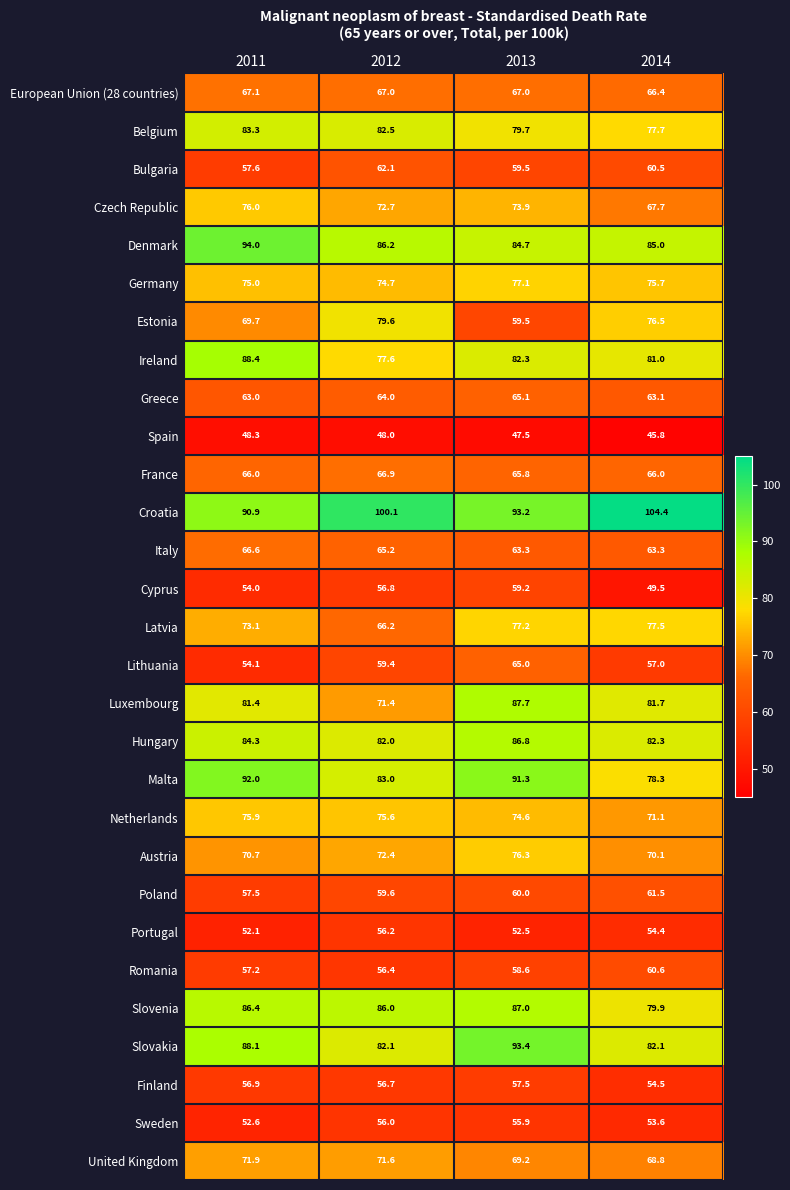

Read the Netherlands value at 2014.

71.1